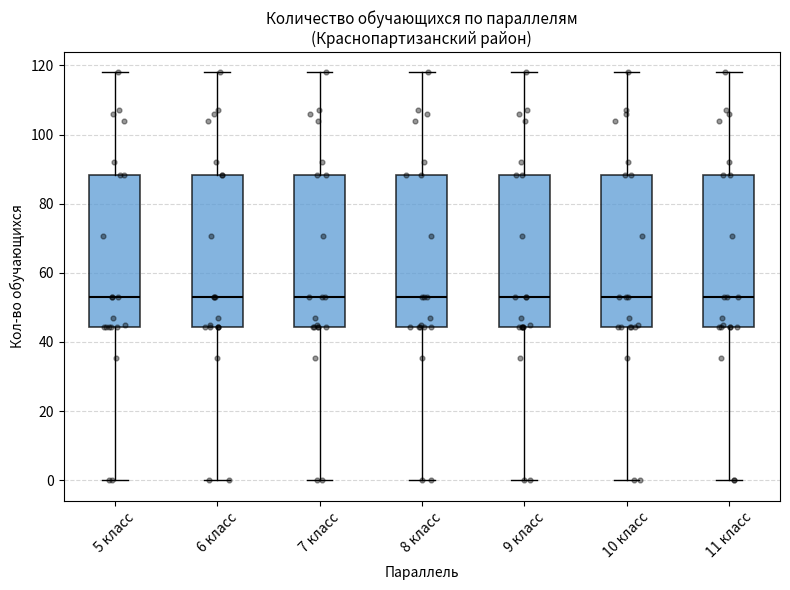

Reading left to right, transcribe this box plot: for each box, give where its median line is, the range the box spans, and where its two whiskers end, as read against the y-axis. The values are not printed on the chart, so give them approximately, as read against the axis.

5 класс: median 54, box 44 to 88, whiskers 0 to 118
6 класс: median 54, box 44 to 88, whiskers 0 to 118
7 класс: median 54, box 44 to 88, whiskers 0 to 118
8 класс: median 54, box 44 to 88, whiskers 0 to 118
9 класс: median 54, box 44 to 88, whiskers 0 to 118
10 класс: median 54, box 44 to 88, whiskers 0 to 118
11 класс: median 54, box 44 to 88, whiskers 0 to 118